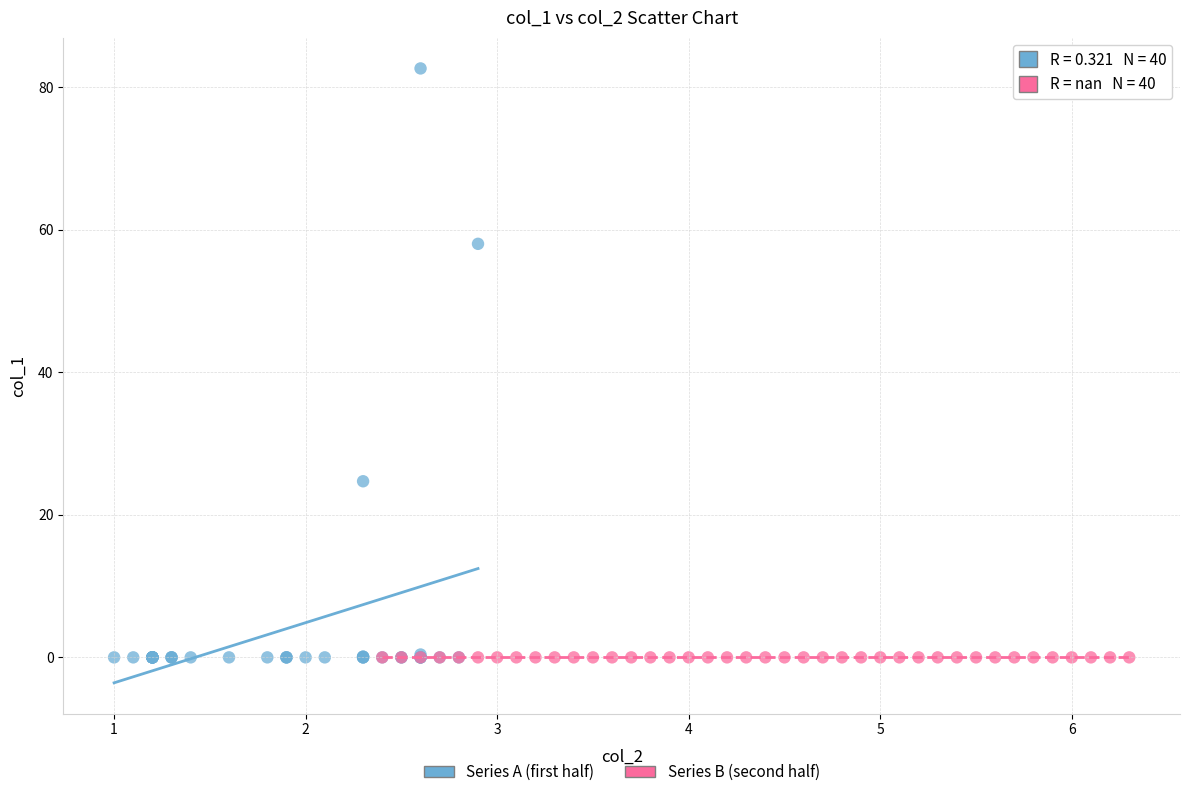

Which series contains the highest Y value?

Series A (first half)